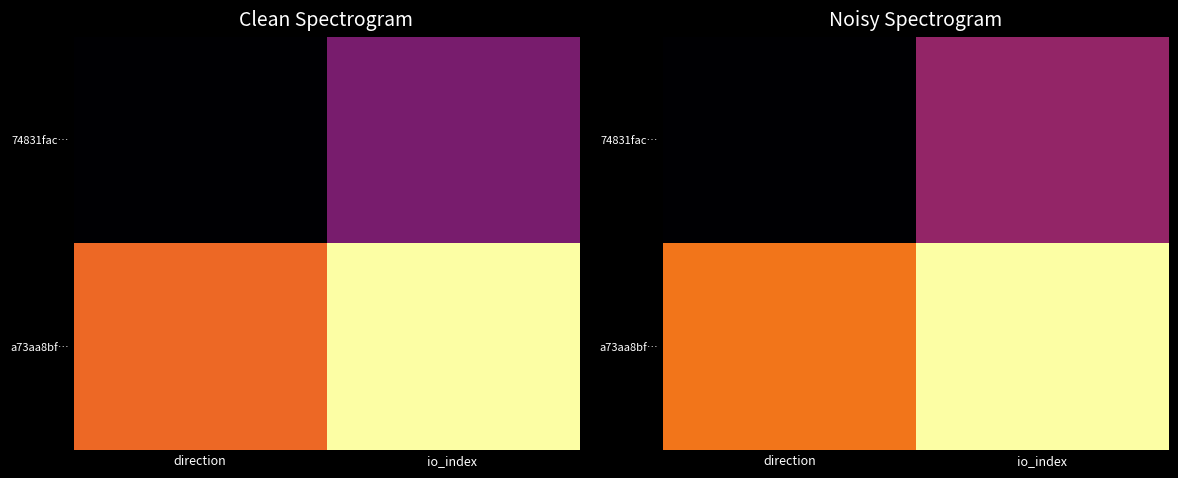

At how many categories does at least one series exceed 0?

2